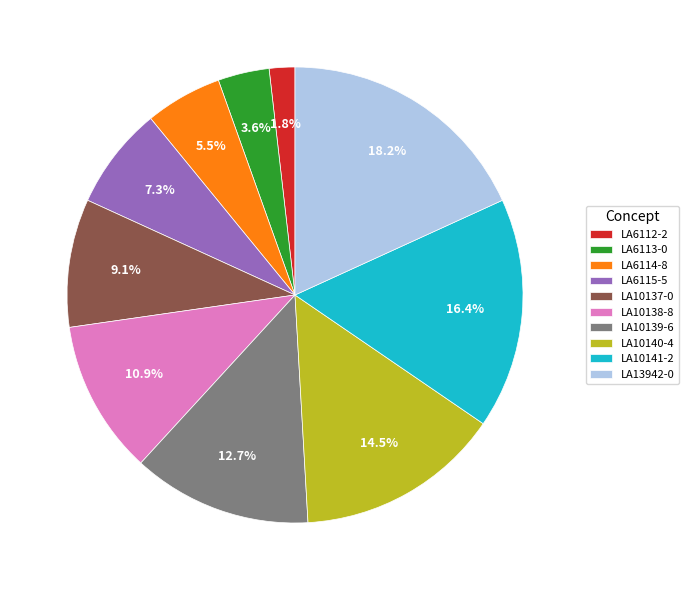

To the nearest percent, what is the difference between the LA13942-0 and LA10141-2 slice percentages?

2%